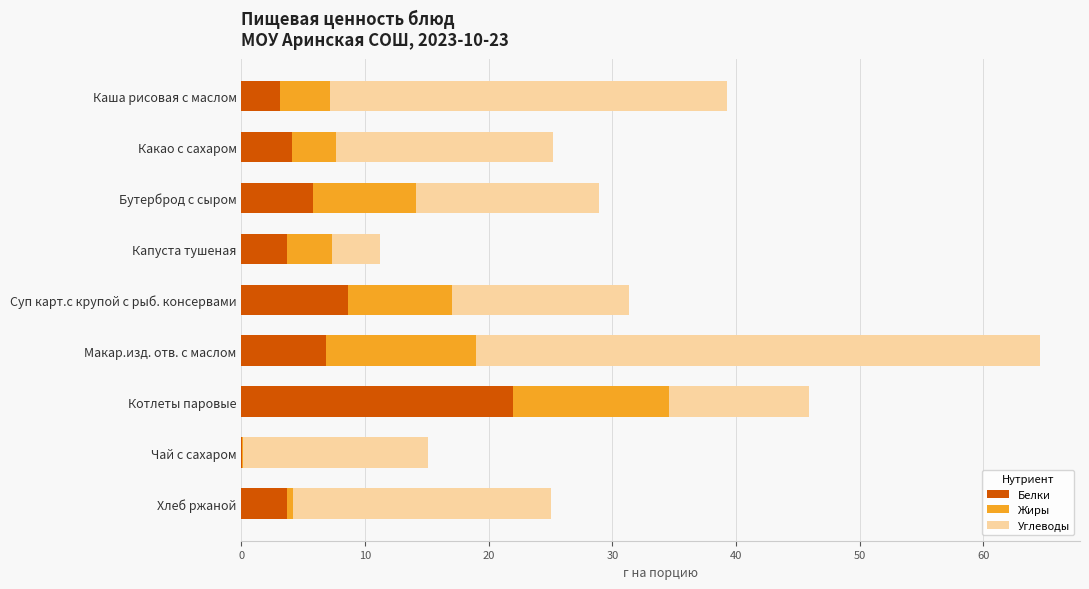

What is the total value across all series at Бутерброд с сыром?

28.9